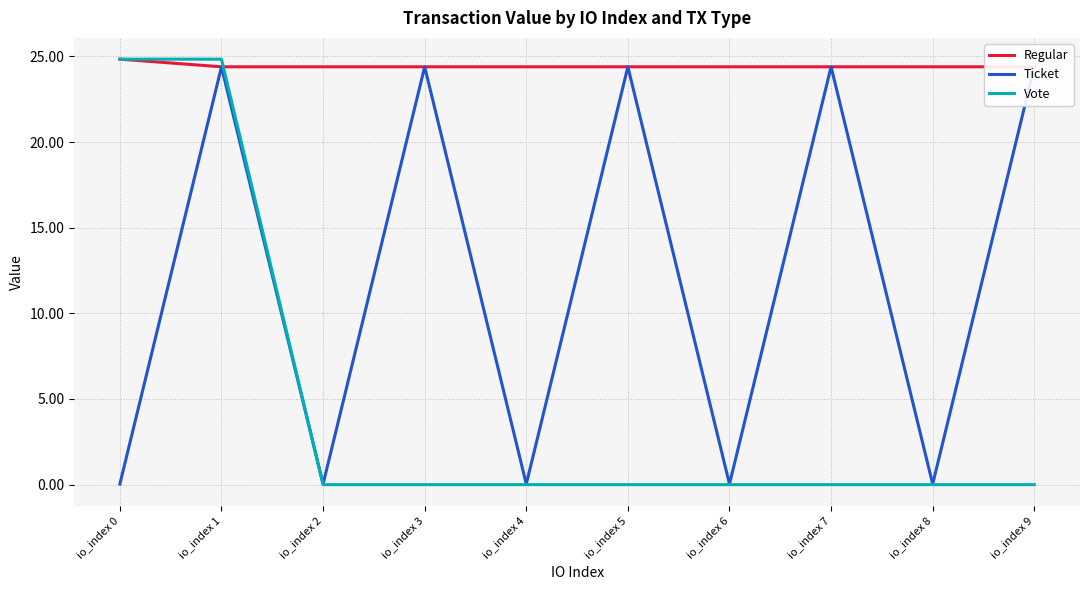

List the series in order of their peak value, lowest first.

Ticket, Regular, Vote